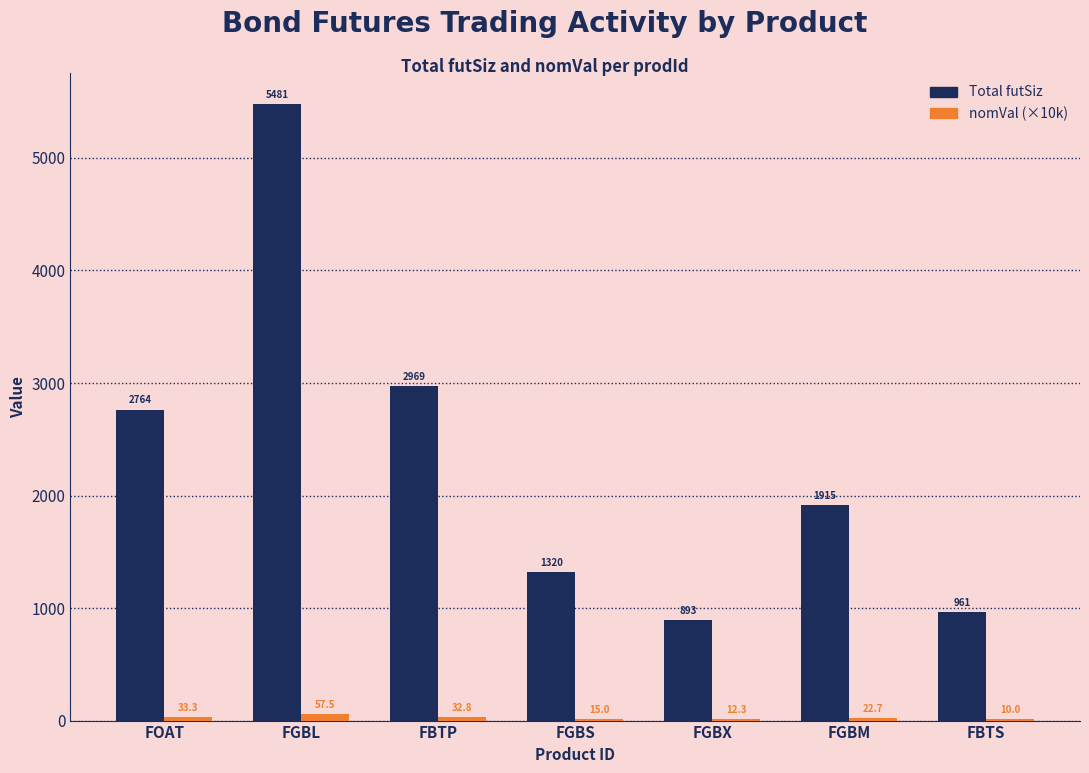

How many series are shown in this chart?

2